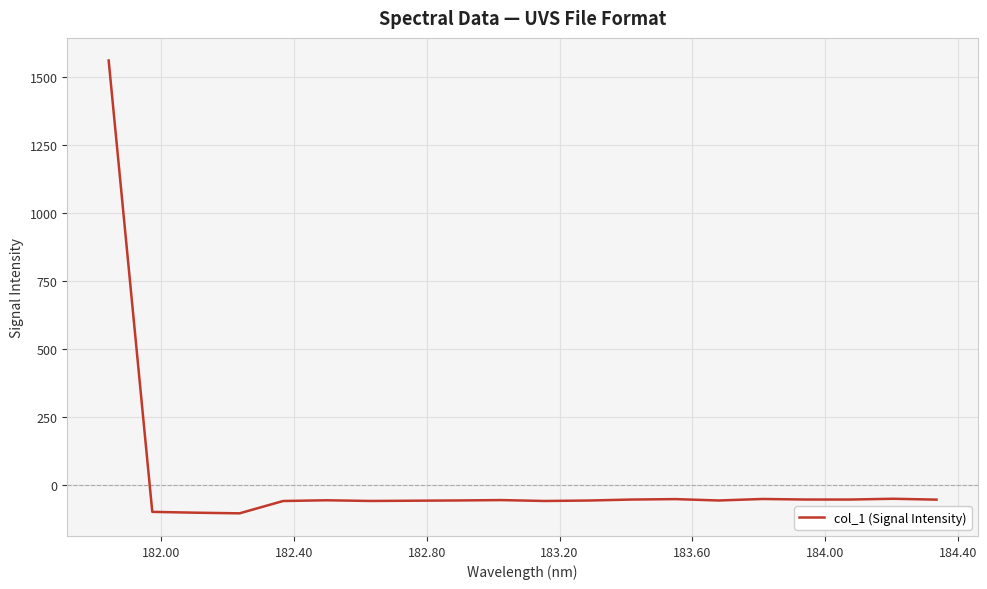

What is the difference between the maximum and minimum values?

1664.6